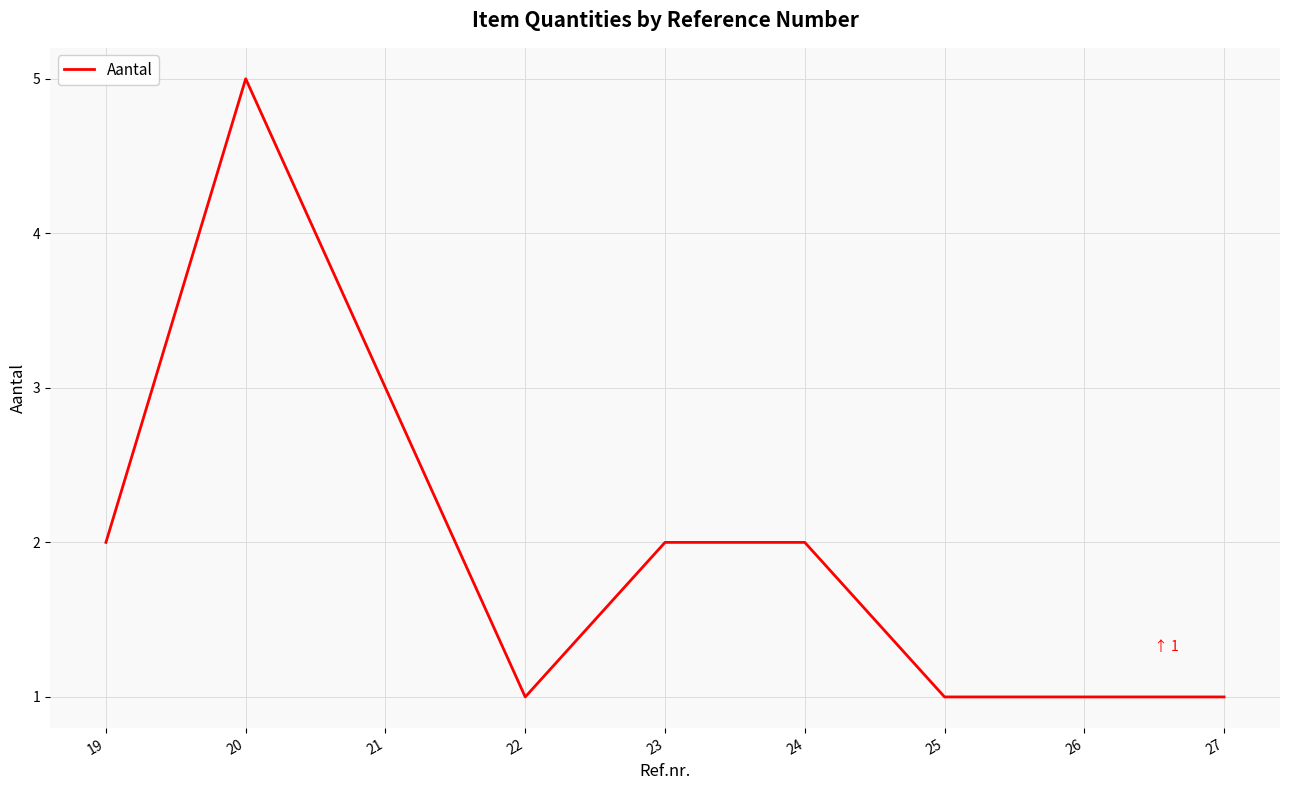

What is the average value?

2